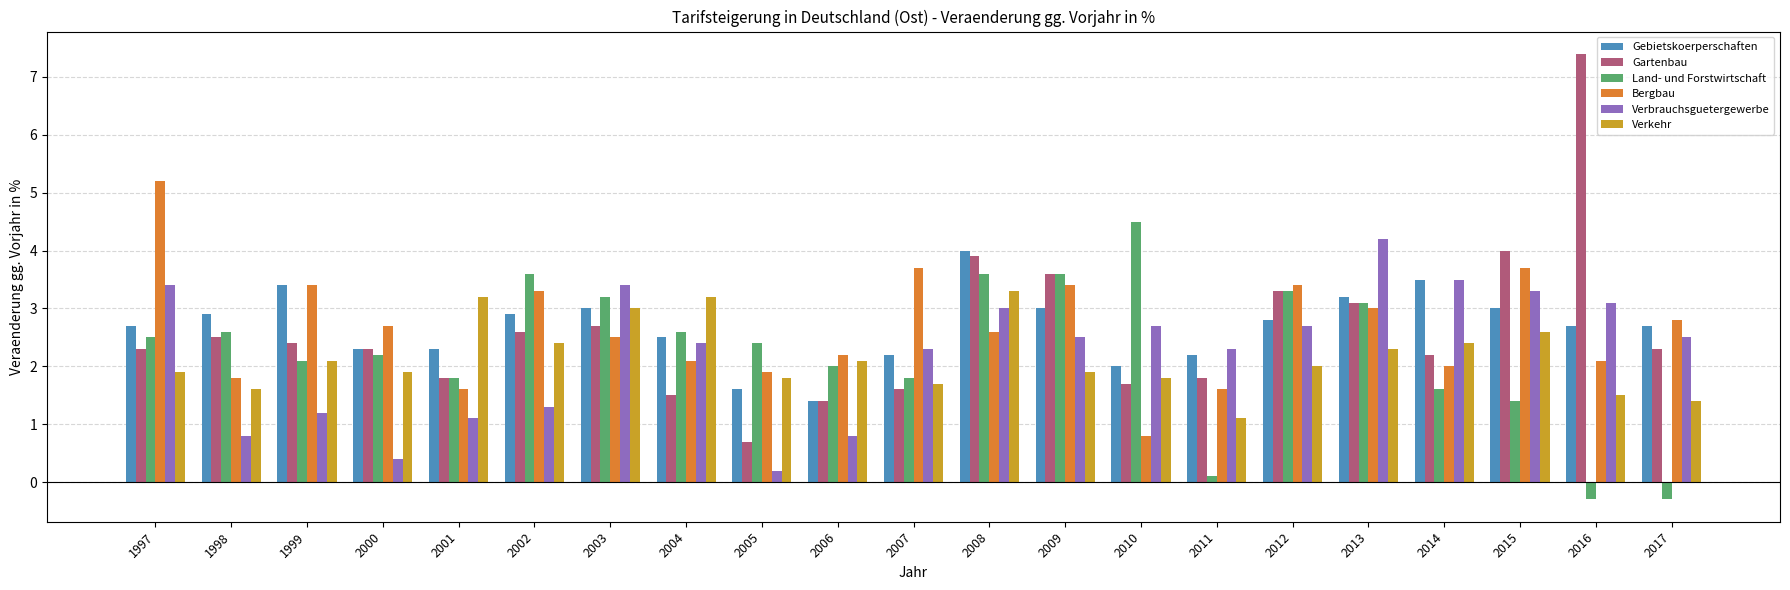

The value of Verbrauchsguetergewerbe at 2017 is 2.5. True or false?

True